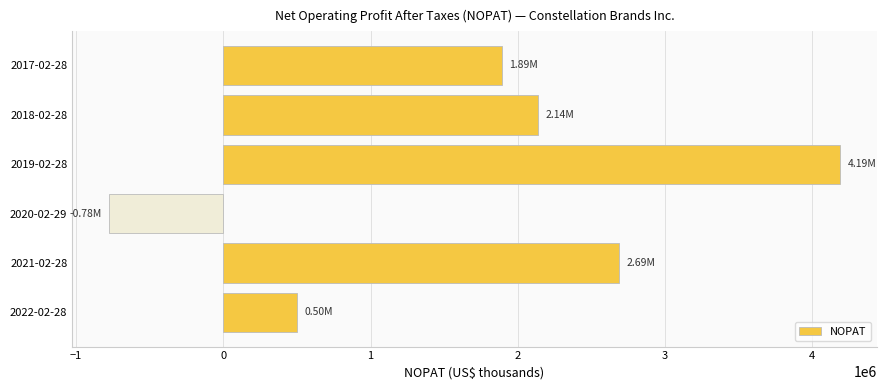

How many values are above zero?

5